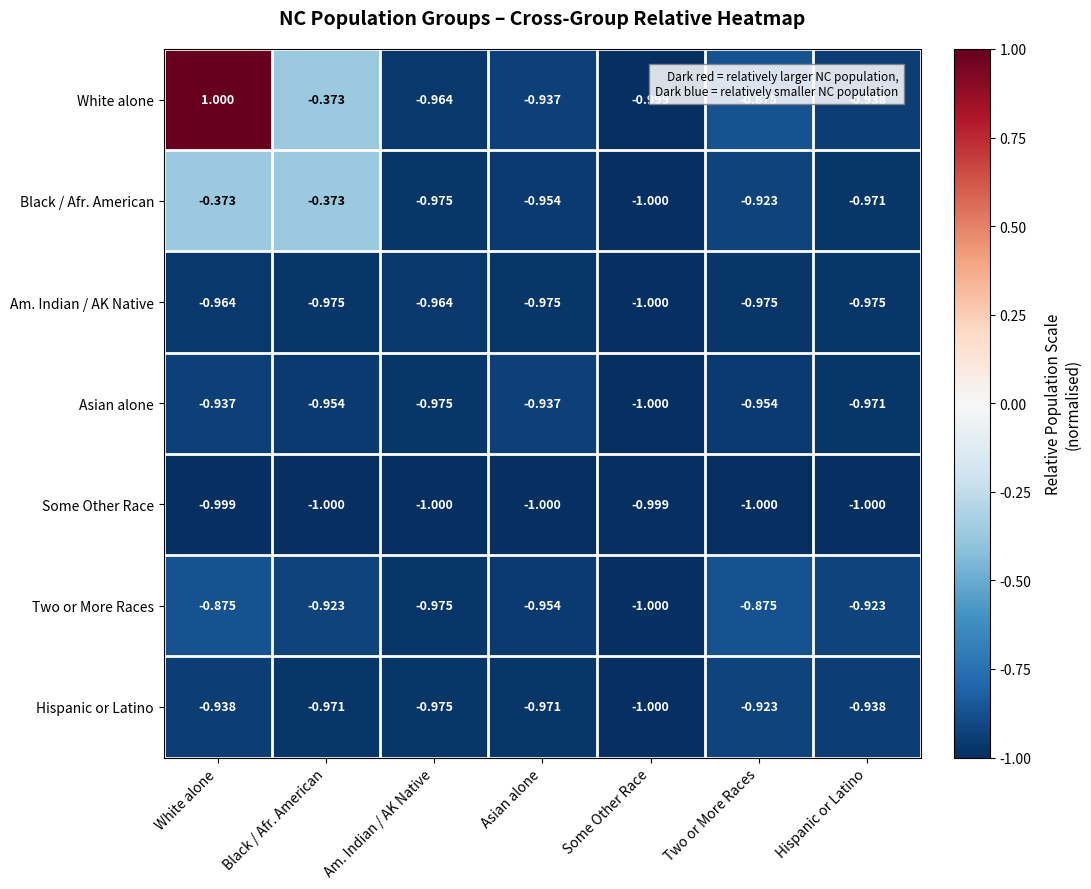

Which series changed the most between Some Other Race and Hispanic or Latino?

Two or More Races